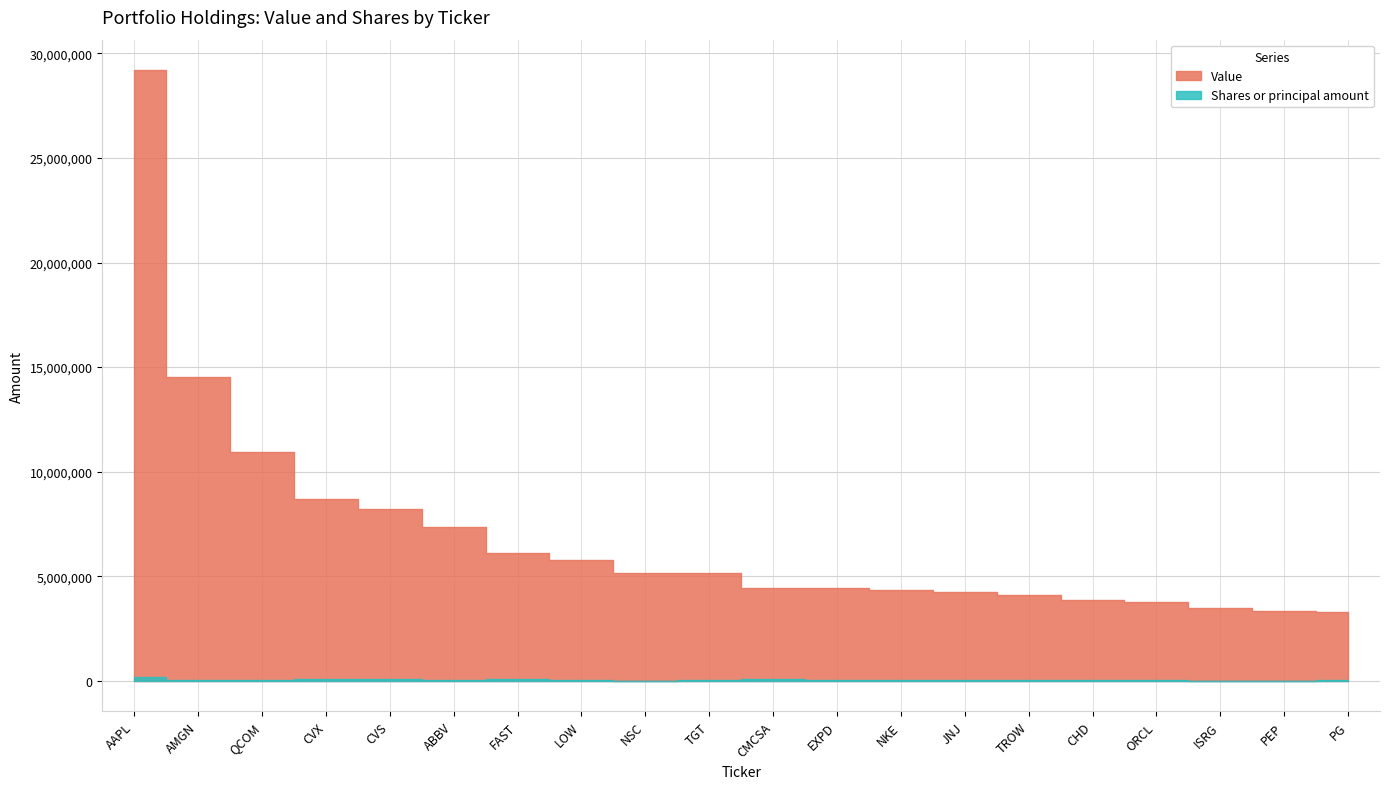

What is the difference between the maximum and minimum values in the Value series?

25891000